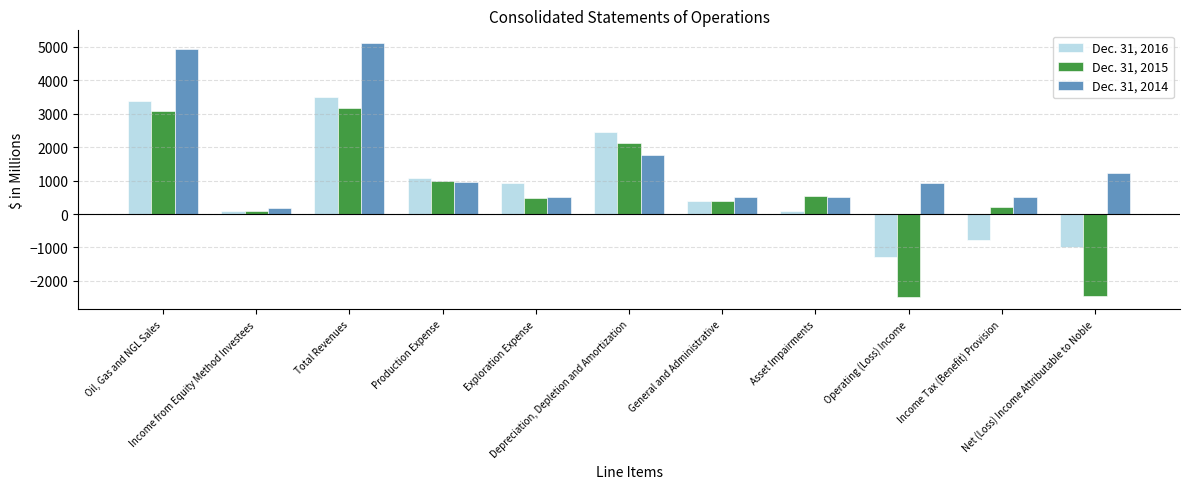

What is the value of the Dec. 31, 2016 bar at the 4th from the left?

1083